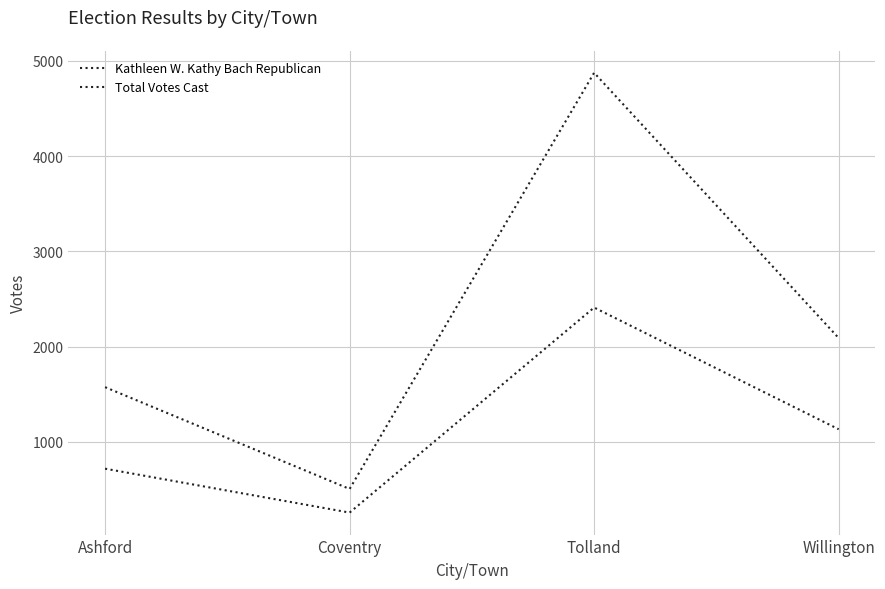

What is the maximum value shown in the chart?

4876